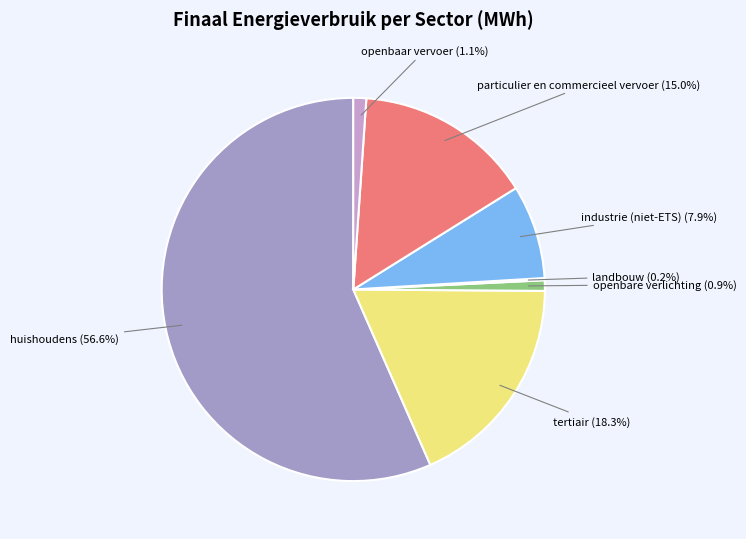

What is the largest slice in the pie chart?

huishoudens